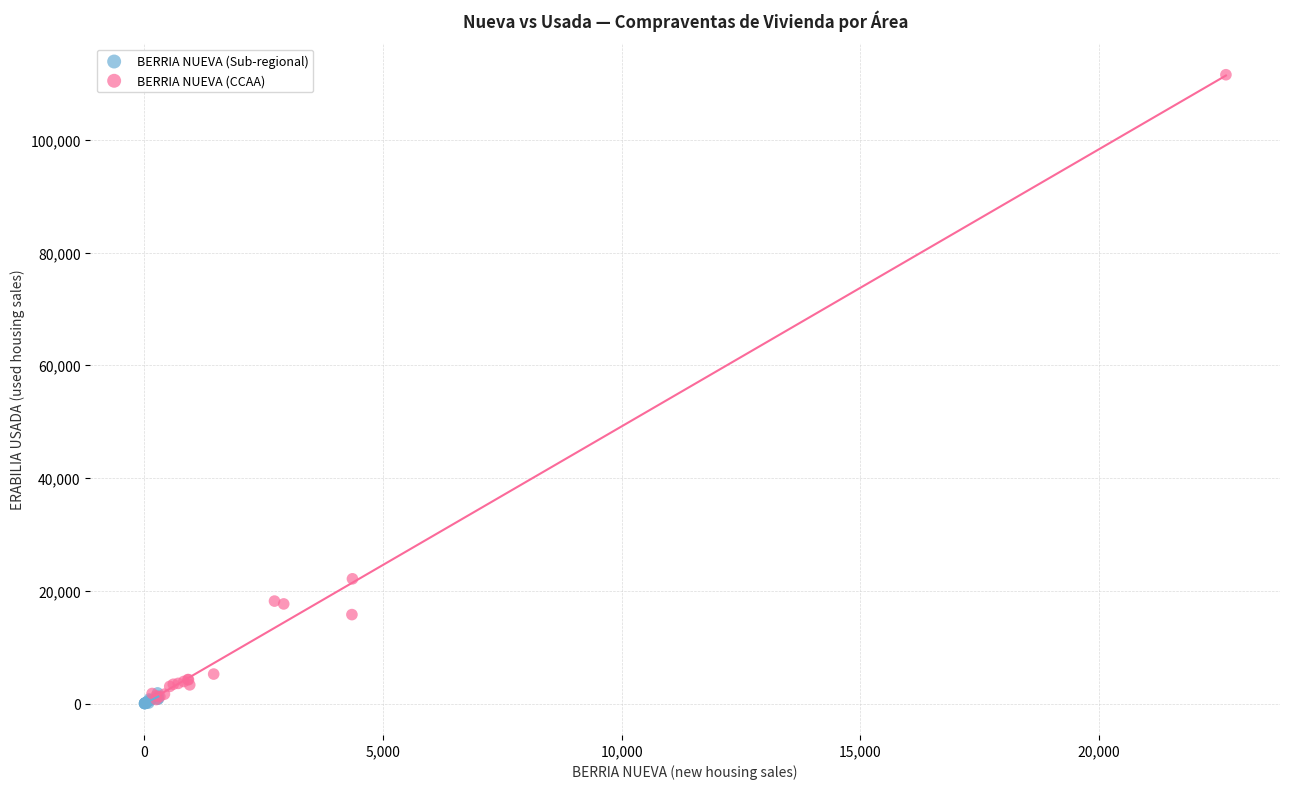

What are all the series names shown in the legend?

BERRIA NUEVA (Sub-regional), BERRIA NUEVA (CCAA)